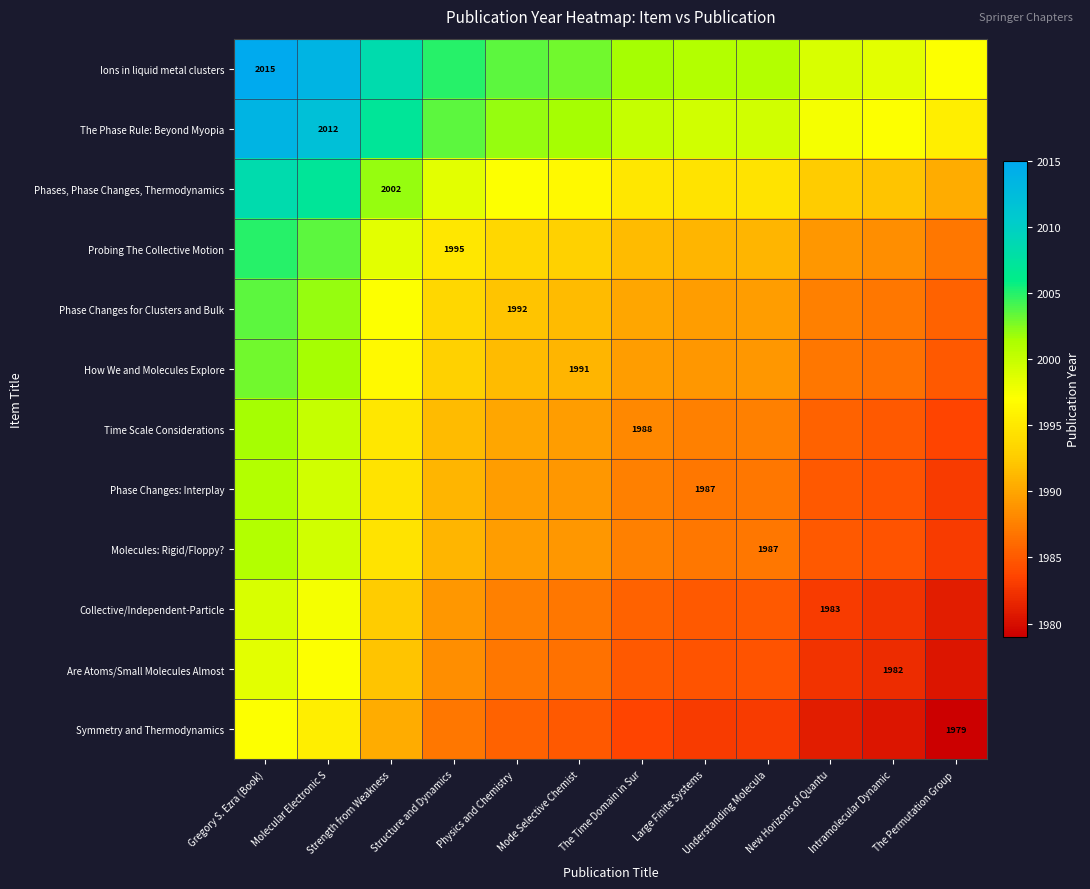

Which category has the highest value across all series?

Gregory S. Ezra (Book)